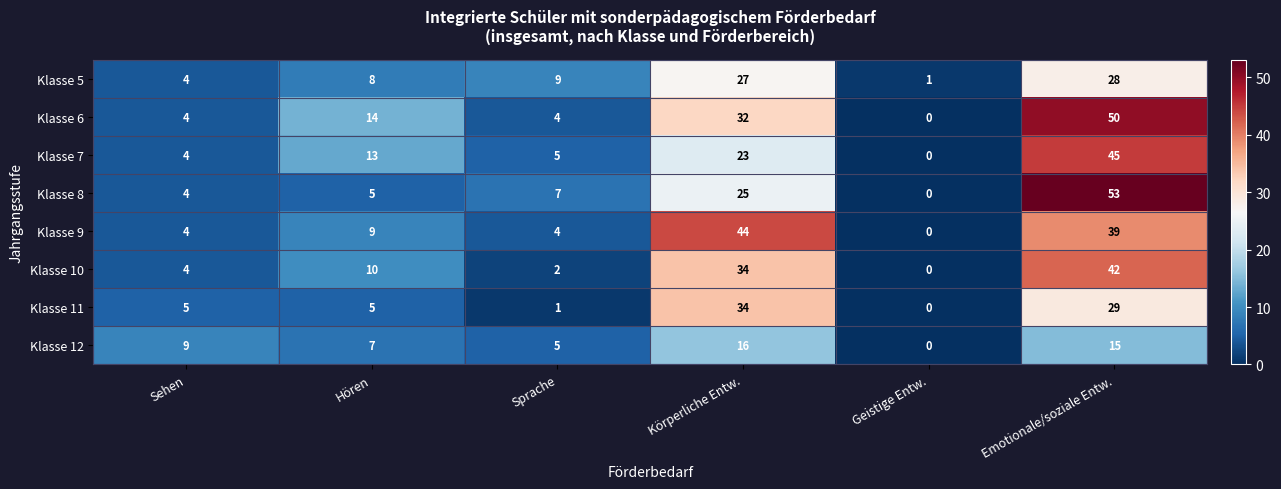

Is the value of Klasse 12 at Körperliche Entw. greater than the value of Klasse 11 at Sehen?

Yes